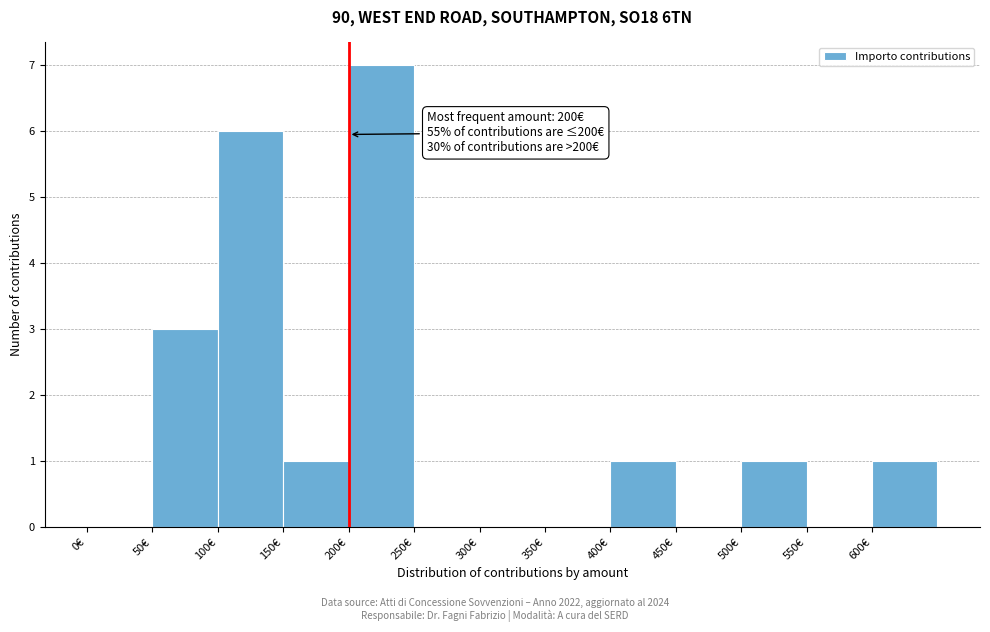

Over which range of the x-axis is the bar tallest?

200 to 250